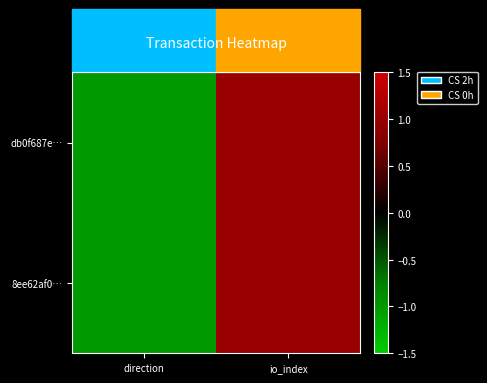

Reading left to right, extract all data points from this chart.

db0f687e…: direction=-1	io_index=1
8ee62af0…: direction=-1	io_index=1